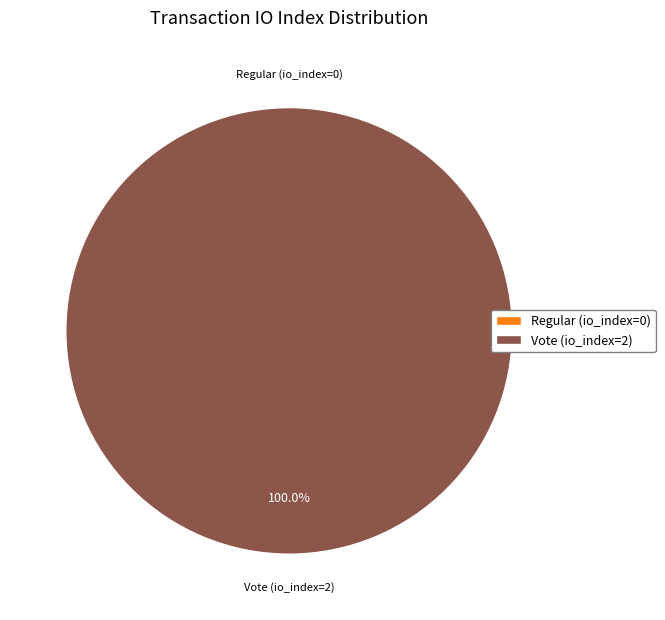

What is the total percentage of Regular (io_index=0) and Vote (io_index=2)?

100.0%